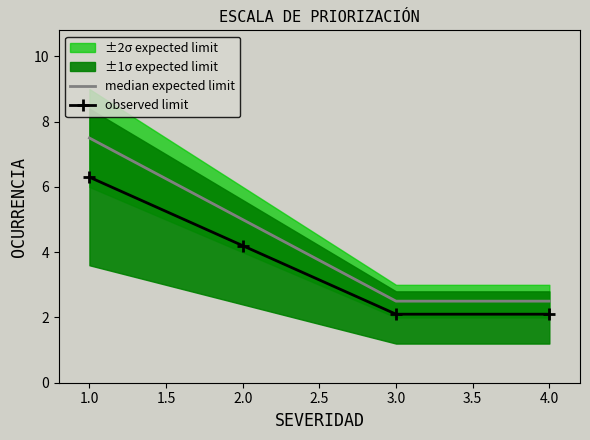

Where is observed limit nearest to the value 4?

2.0